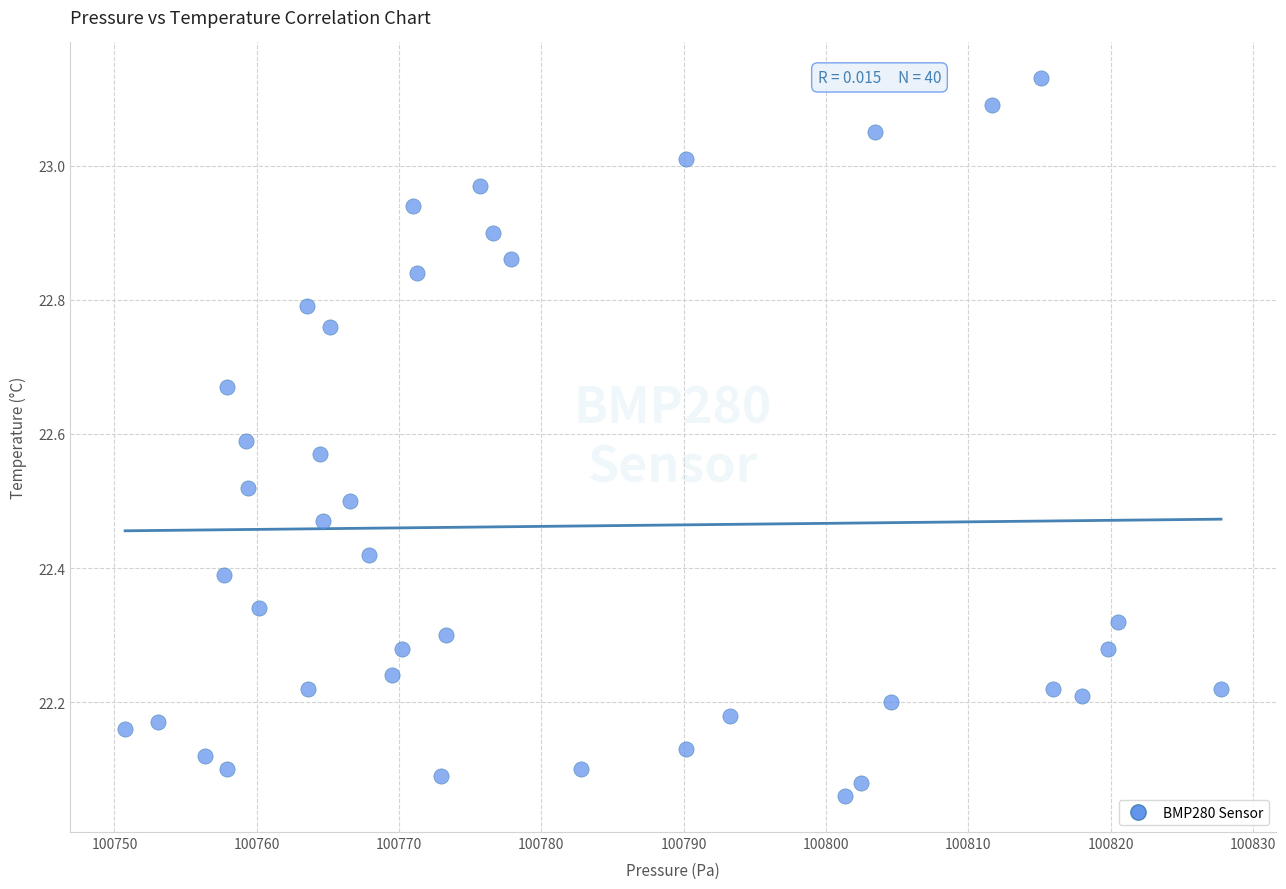

What is the range of X values (max minus min)?

77.0